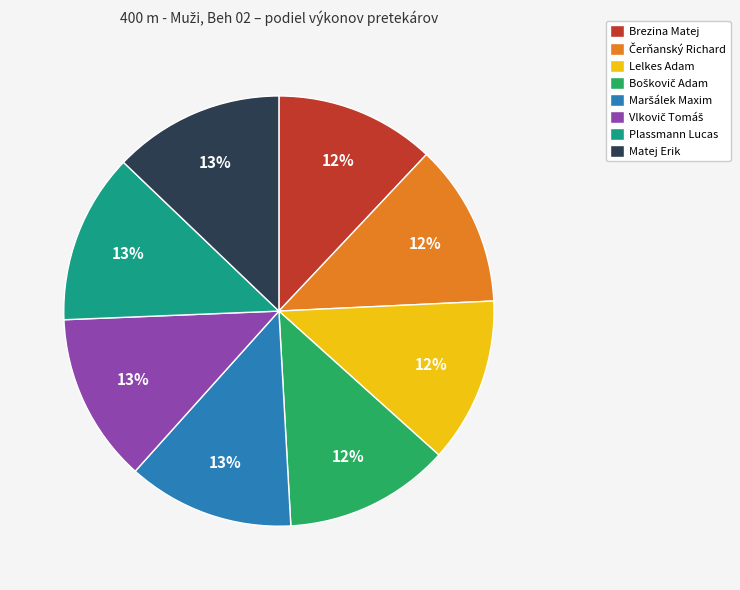

To the nearest percent, what is the average slice percentage?

12%